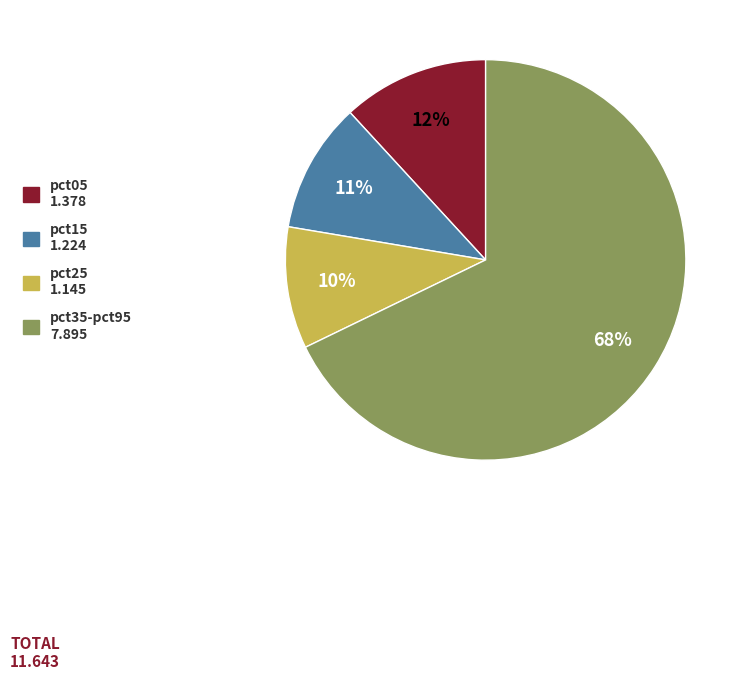

To the nearest percent, what is the average slice percentage?

25%